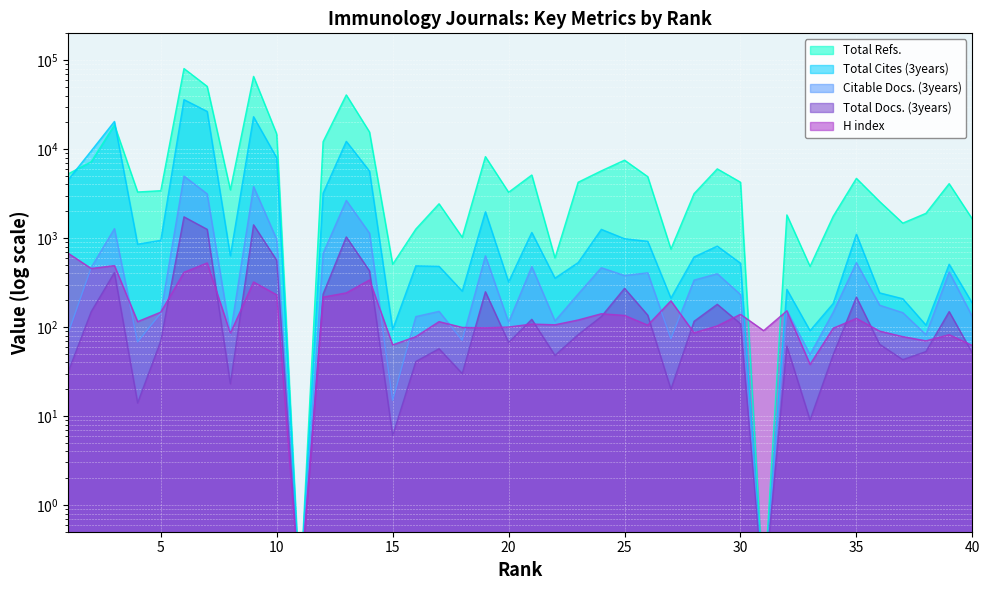

At 9, list the series in order from largest to smallest.

Total Refs., Total Cites (3years), Citable Docs. (3years), Total Docs. (3years), H index